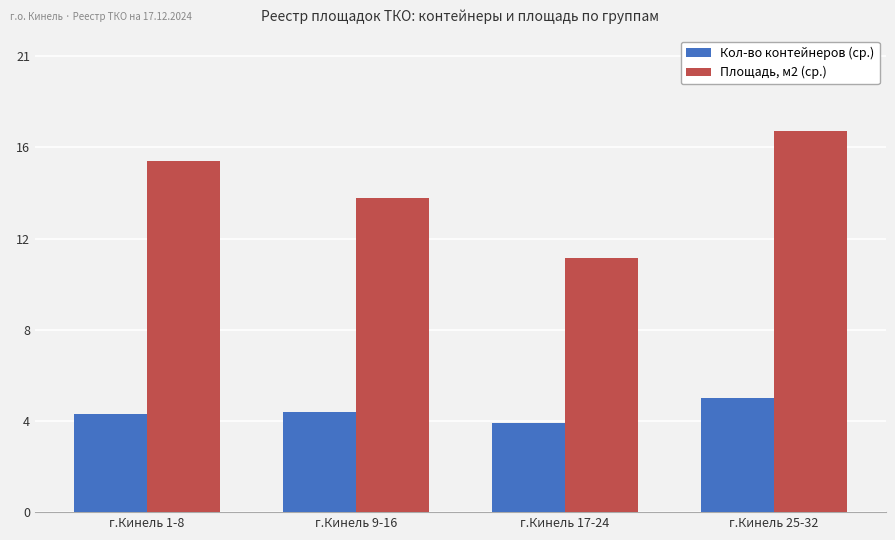

Are the bars horizontal?

No